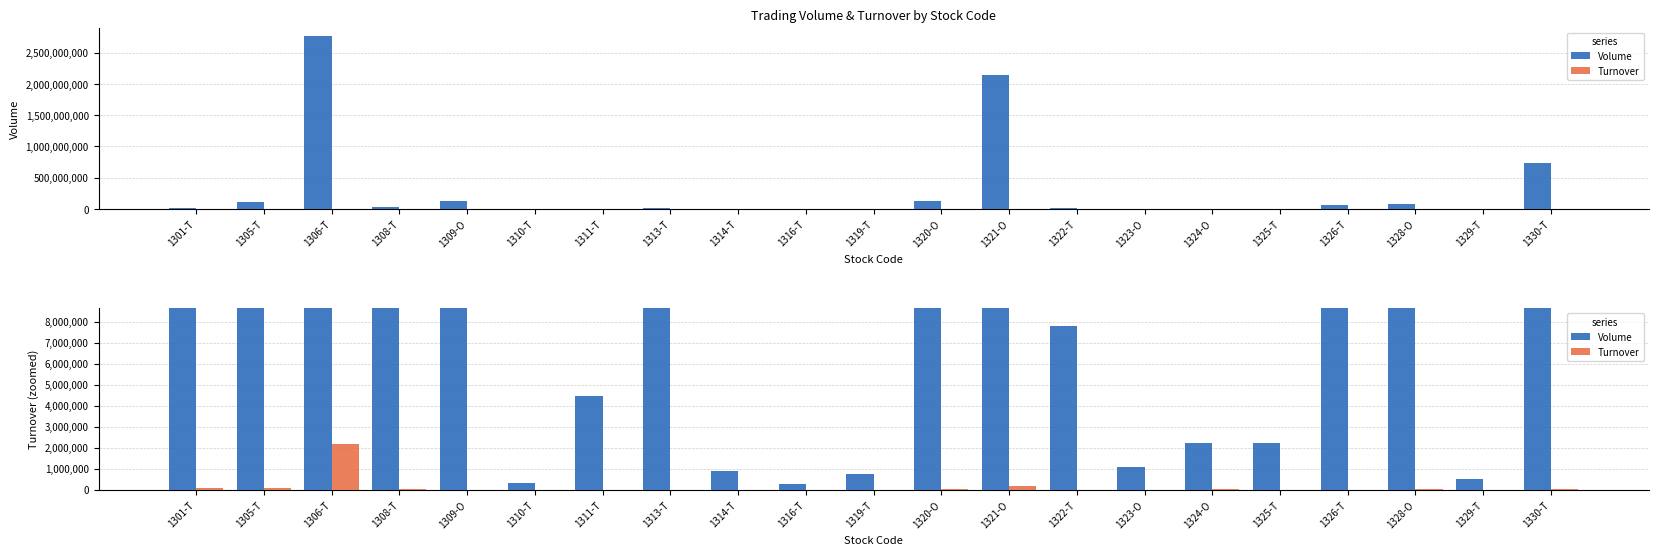

Reading left to right, transcribe all the data shown in this chart.

Volume: 16094000	107765700	2761416100	36351000	124518550	325700	4456700	14388000	903200	281400	735000	118261000	2138893000	7769500	1062800	2215400	2209900	60911500	77351700	526400	738297000
Turnover: 77000	84200	2154900	29000	3448	400	5500	6600	1200	300	3000	8920	161300	1820	2700	9600	5400	6400	25600	40	55420